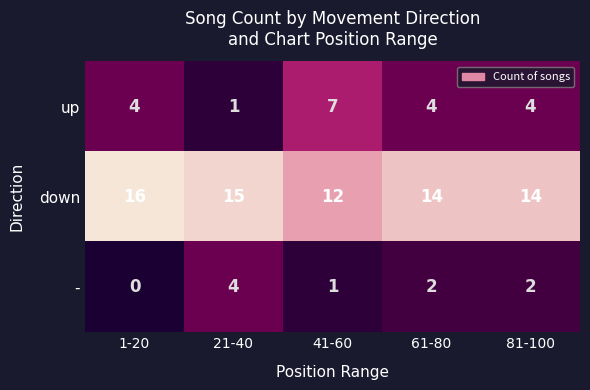

How many down values are between 14 and 15?

3